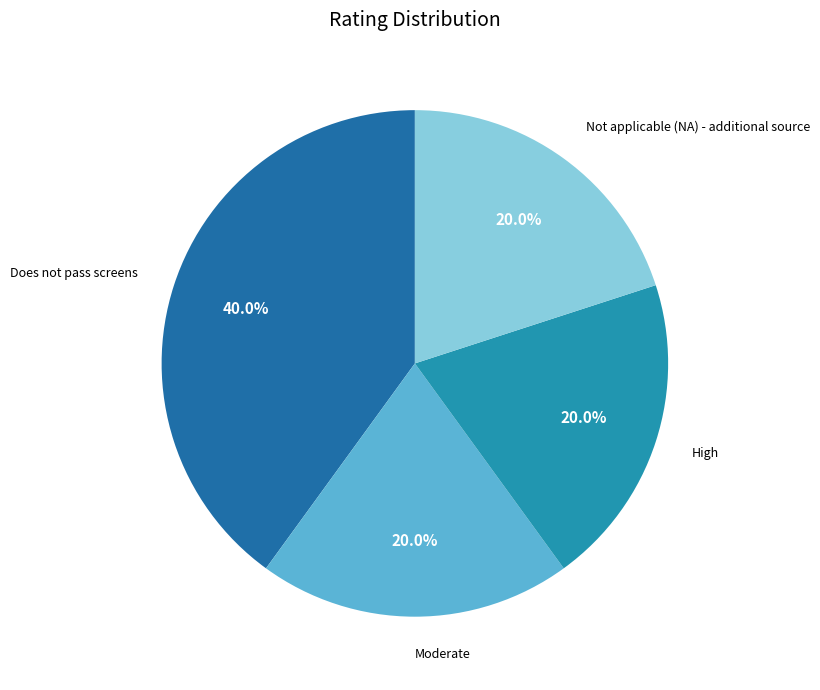

Which has a higher value, Not applicable (NA) - additional source or Does not pass screens?

Does not pass screens